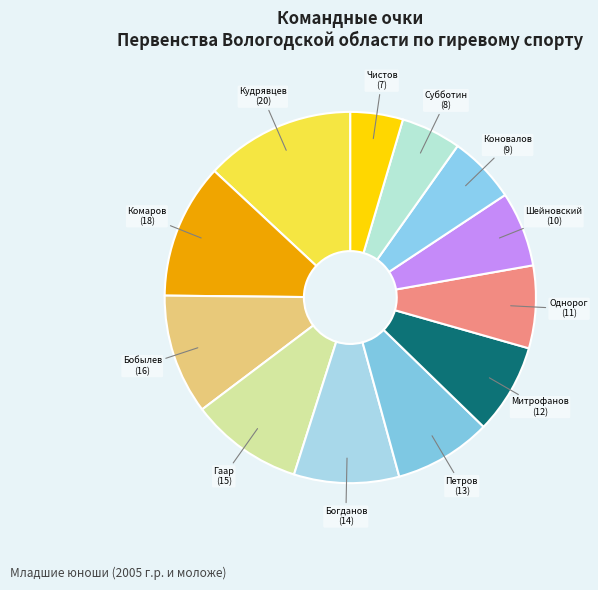

Does any single category account for the majority?

No